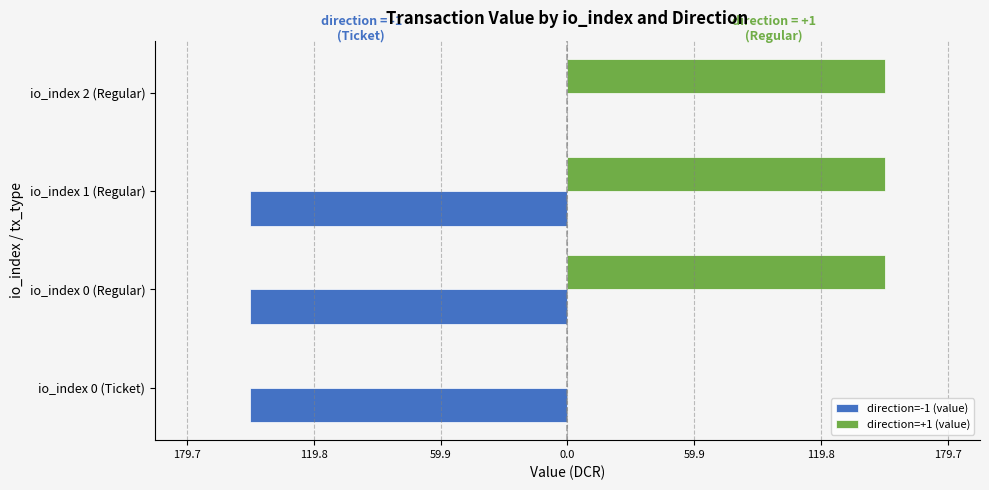

What are all the series names shown in the legend?

direction=-1 (value), direction=+1 (value)